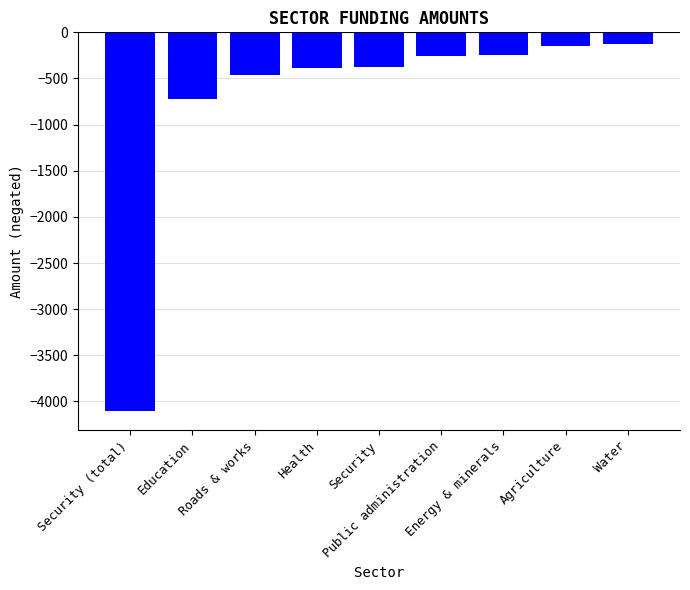

Are the bars horizontal?

No